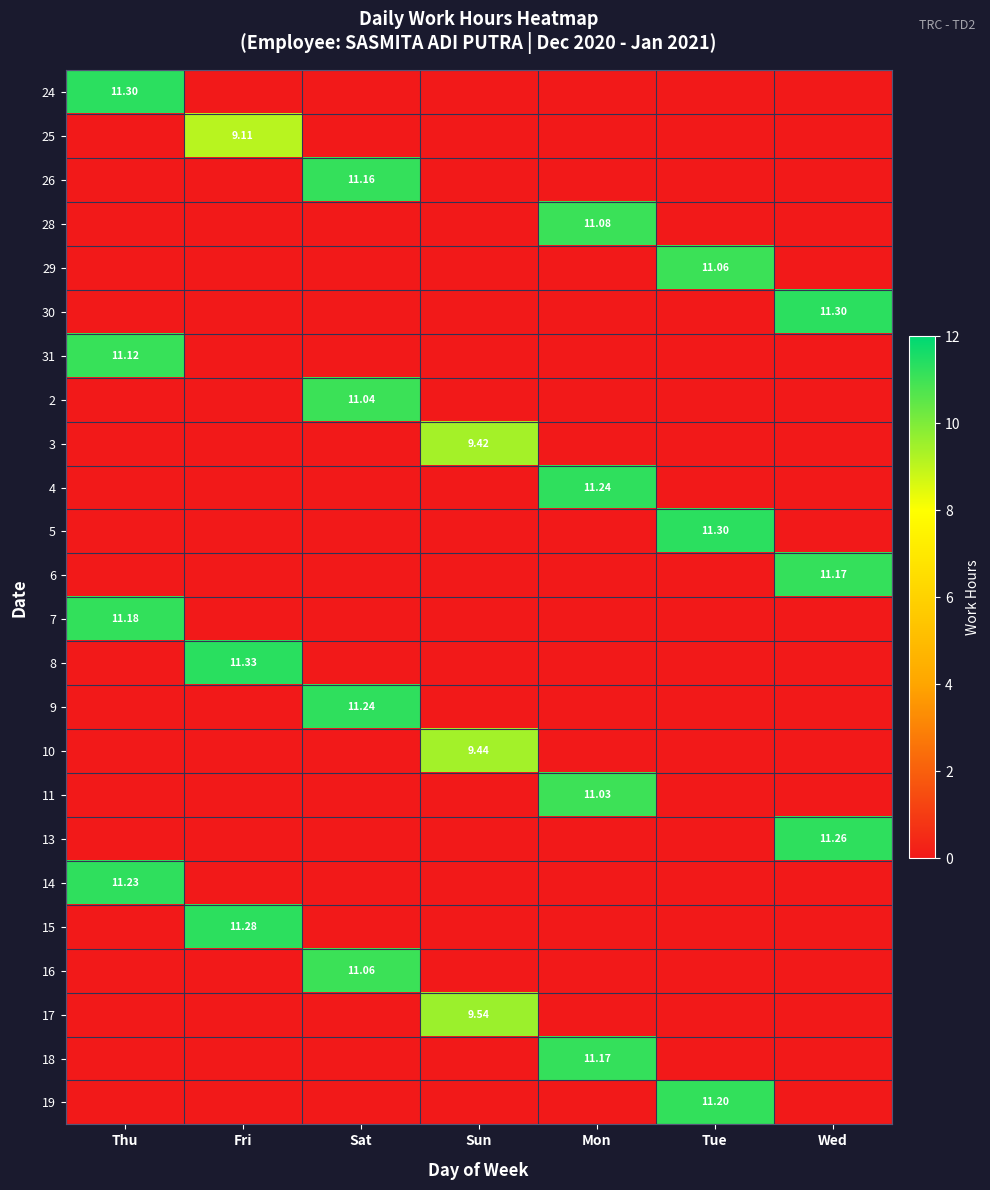

The 2 series shows 0.0 at Fri. True or false?

True